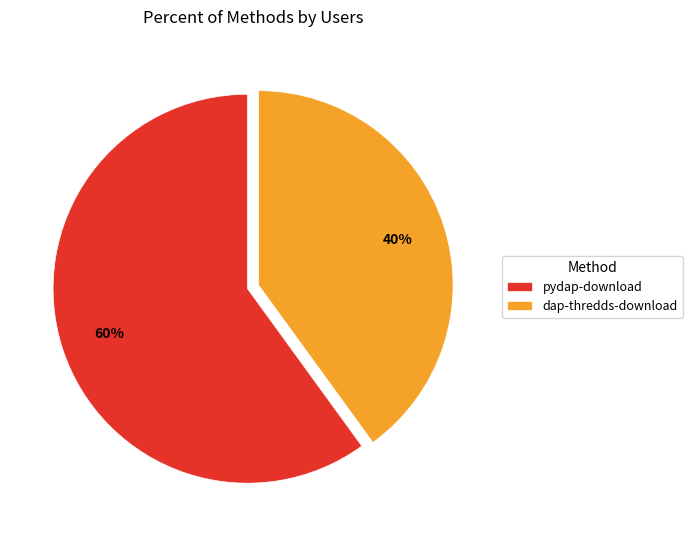

To the nearest percent, what is the average slice percentage?

50%